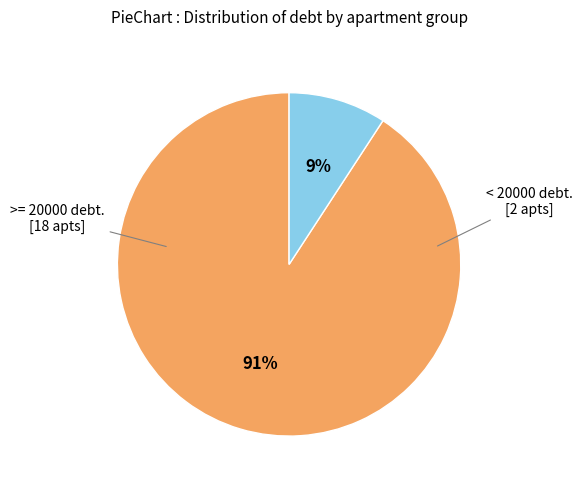

To the nearest percent, what is the average slice percentage?

50%